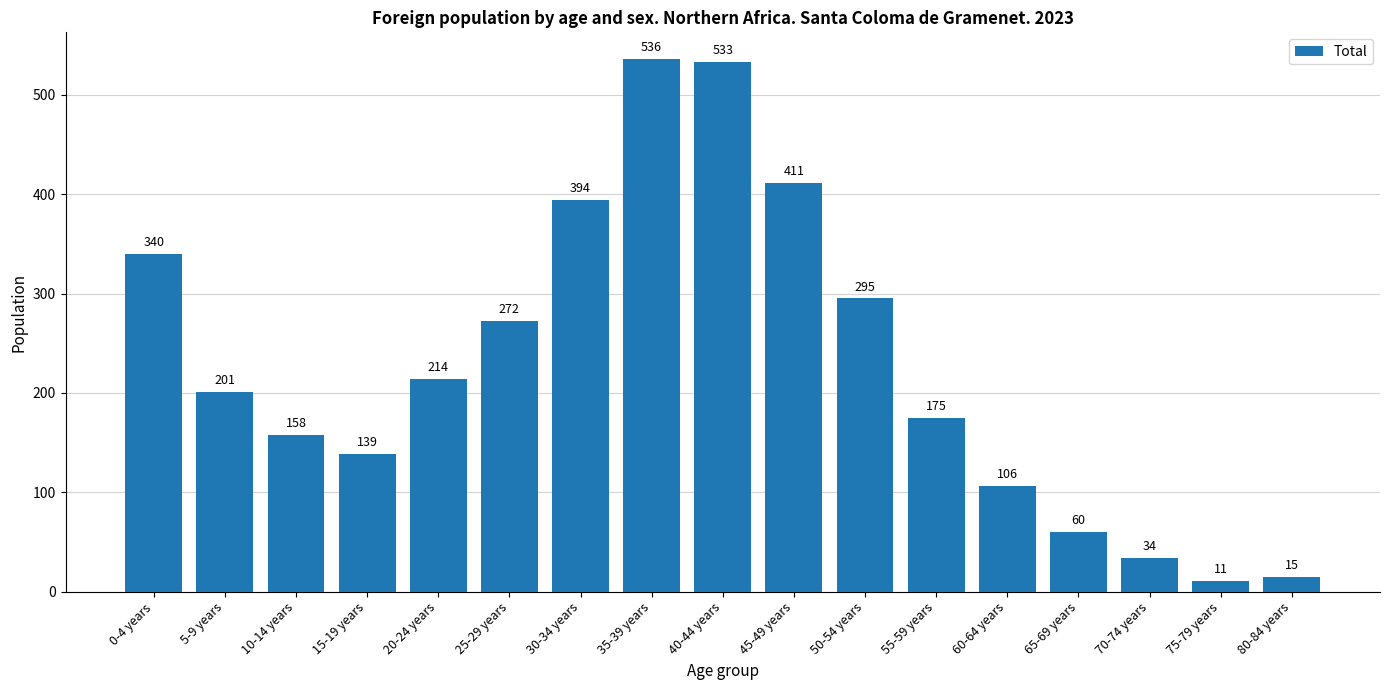

How many distinct data groups are displayed?

1